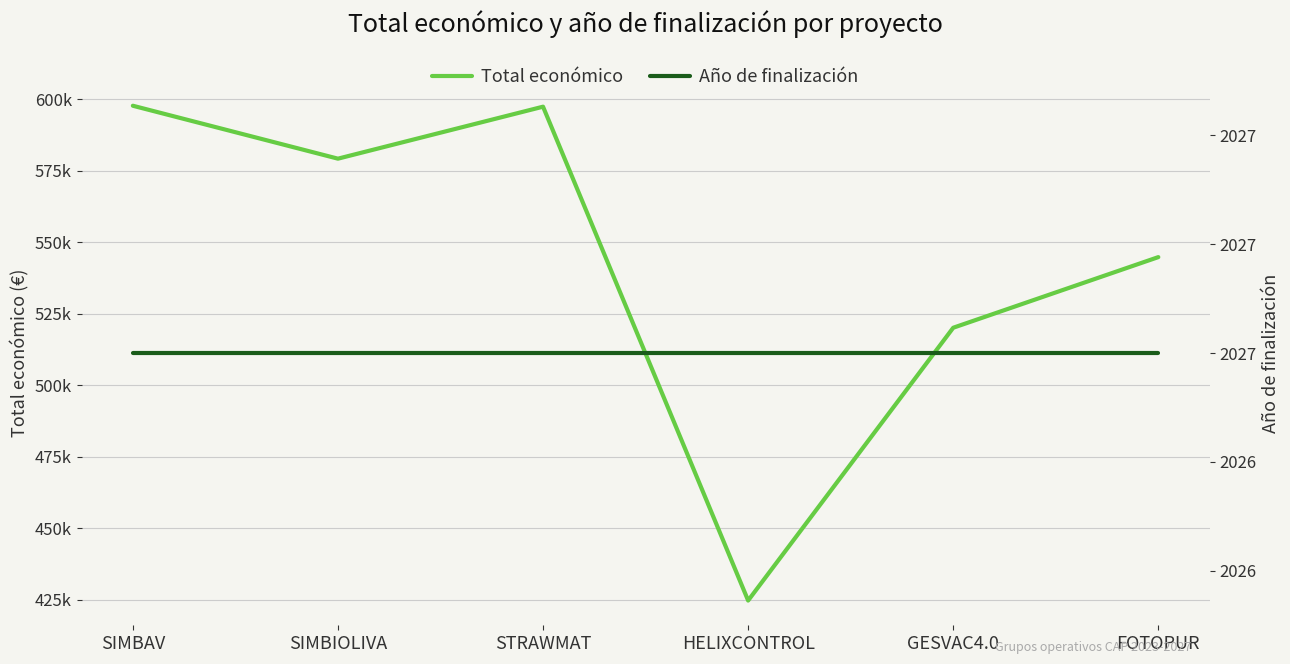

Count the number of data series in this chart.

2